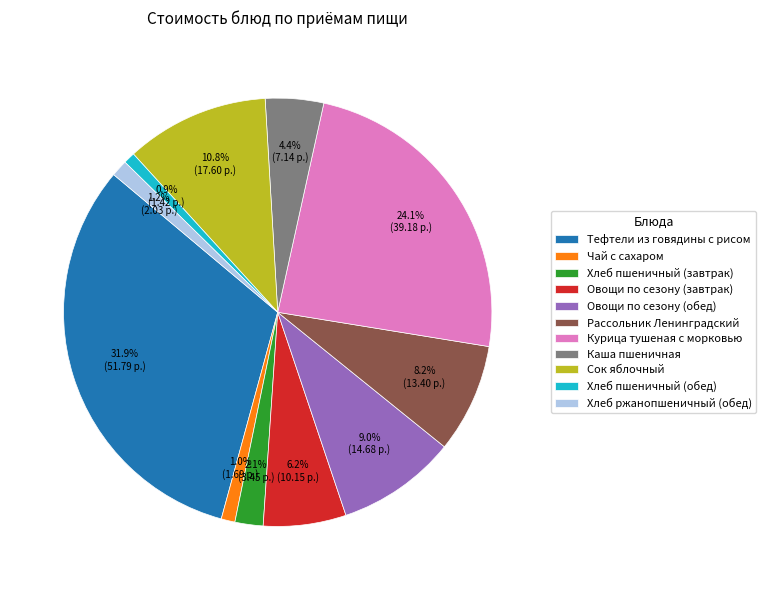

How many segments does this pie chart have?

11